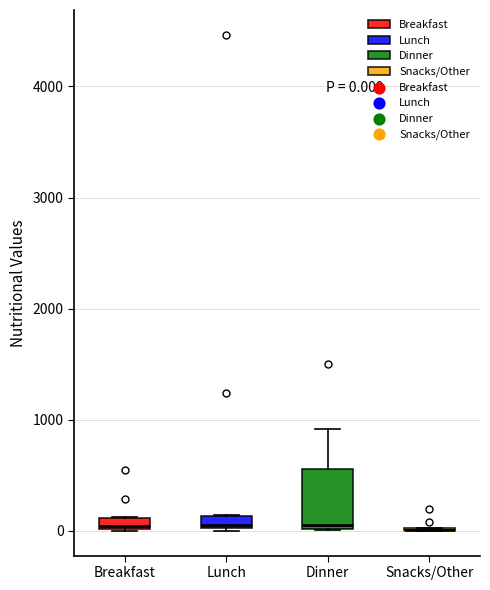

Comparing the boxes themselves (not the whiskers), which one is the tallest?

Dinner